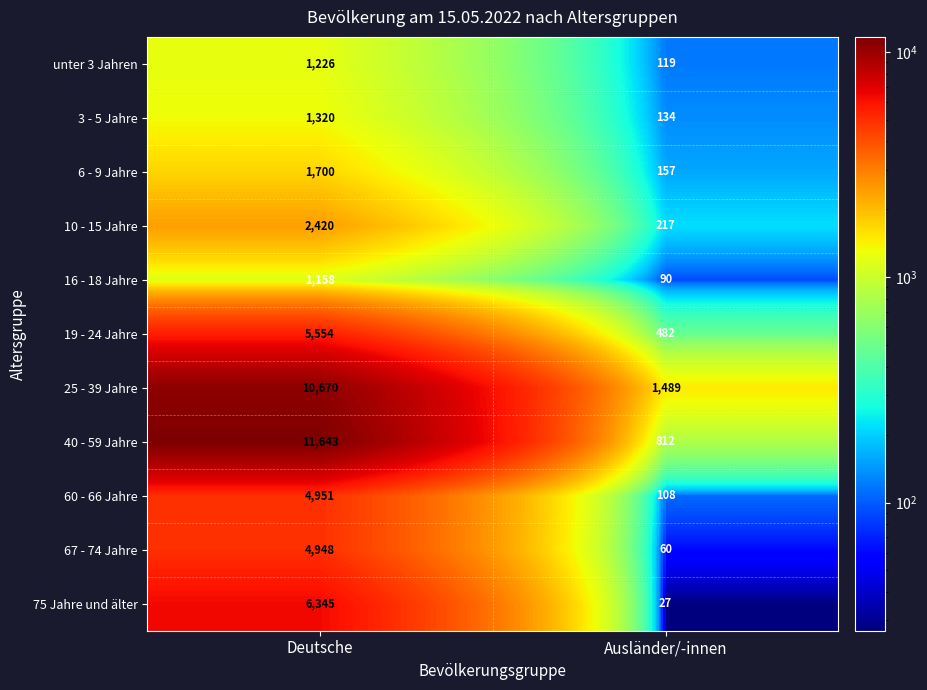

What is the maximum value shown in the chart?

11643